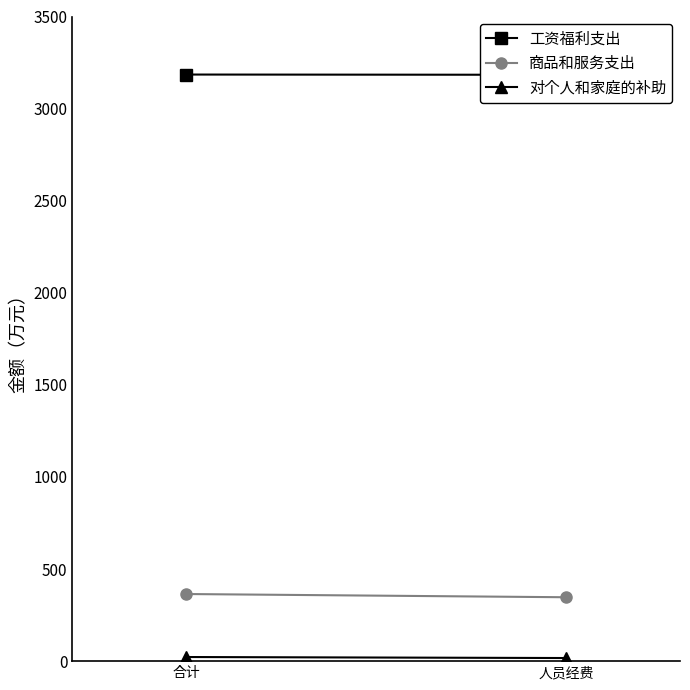

What is the difference between the 商品和服务支出 values at 人员经费 and 合计?

17.5